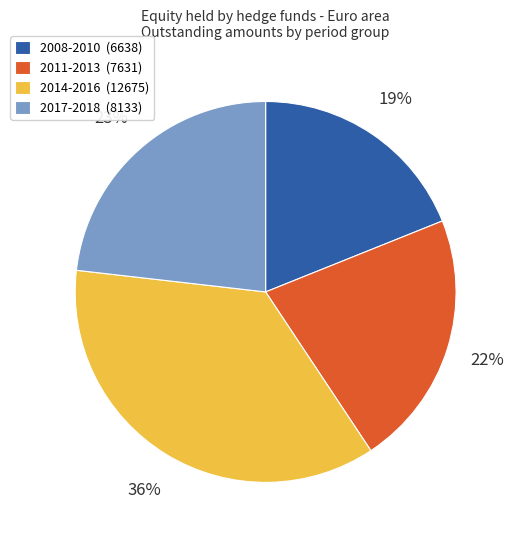

How many segments does this pie chart have?

4